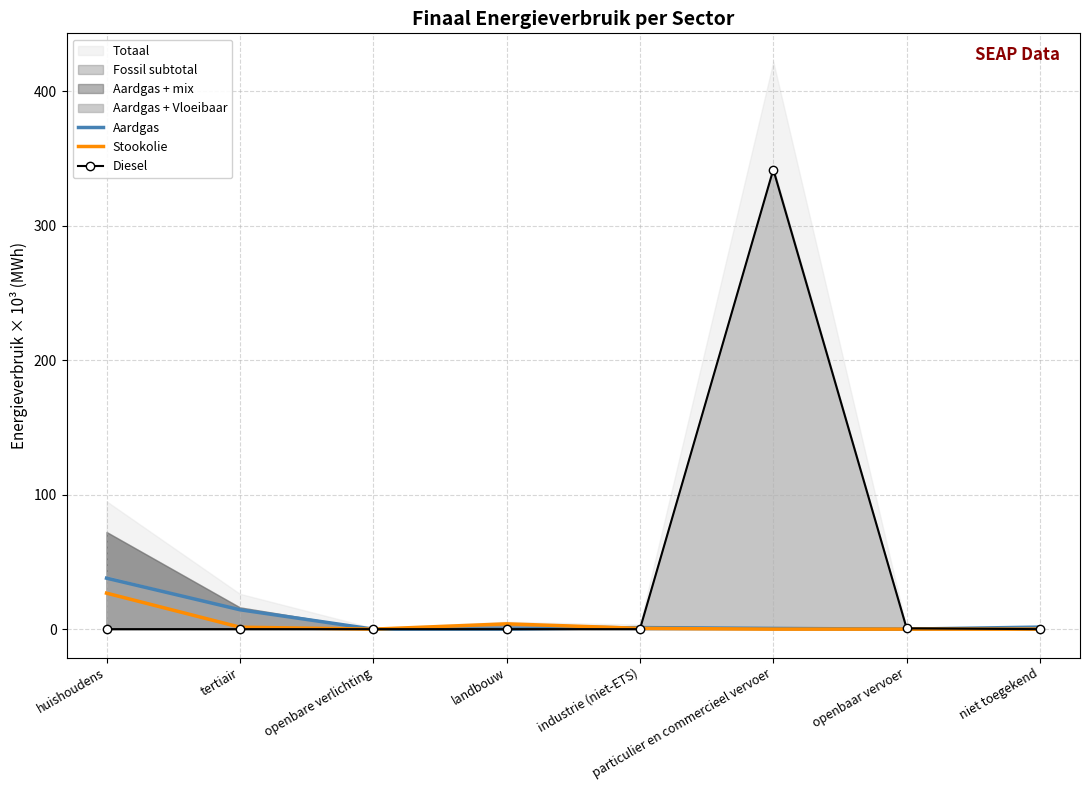

At which label is Diesel closest to 170?

openbaar vervoer